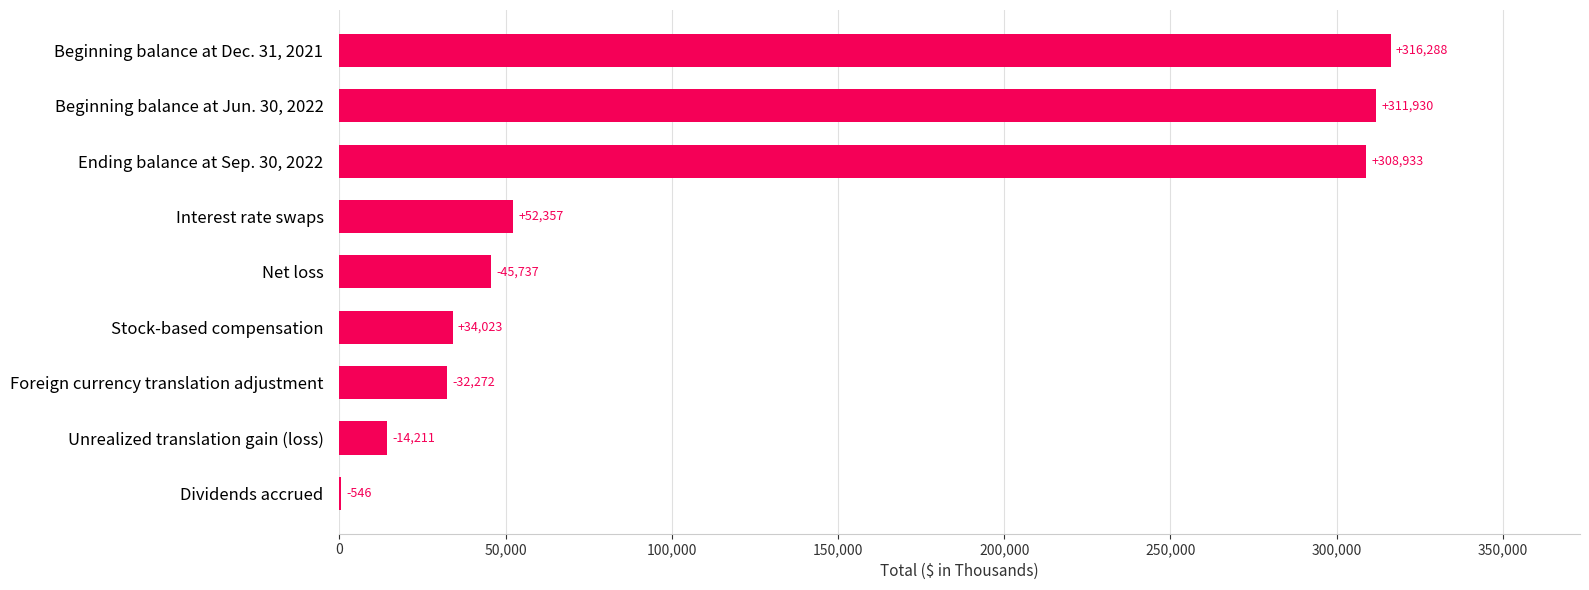

At which label is the value closest to 158417?

Interest rate swaps